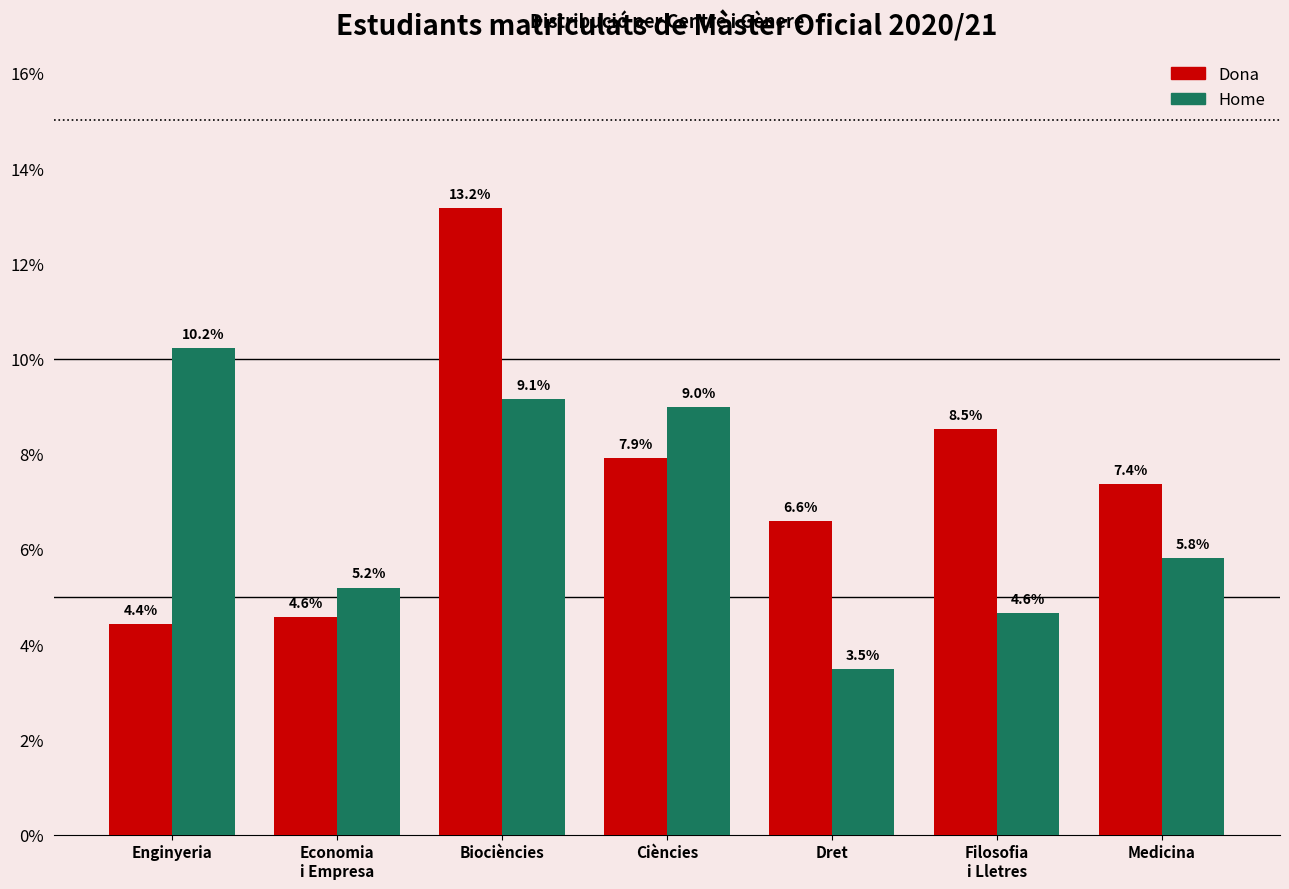

Reading left to right, transcribe all the data shown in this chart.

Dona: 4.4	4.6	13.2	7.9	6.6	8.5	7.4
Home: 10.2	5.2	9.1	9.0	3.5	4.6	5.8